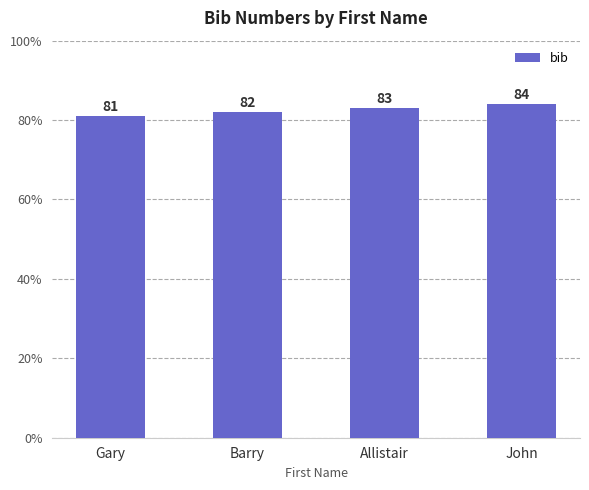

Reading right to left, list all the values displayed in this chart.

84	83	82	81